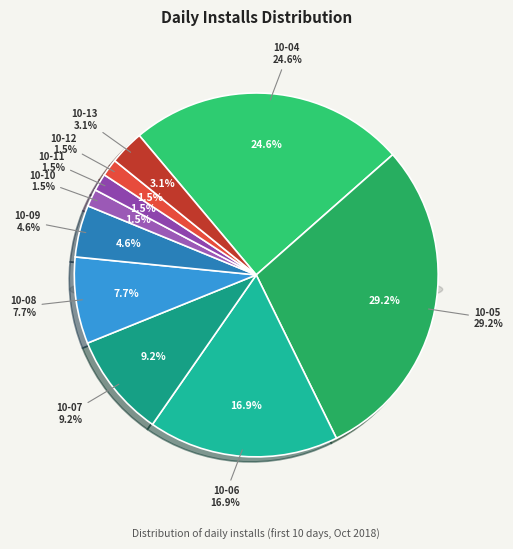

How many slices are in this pie chart?

10